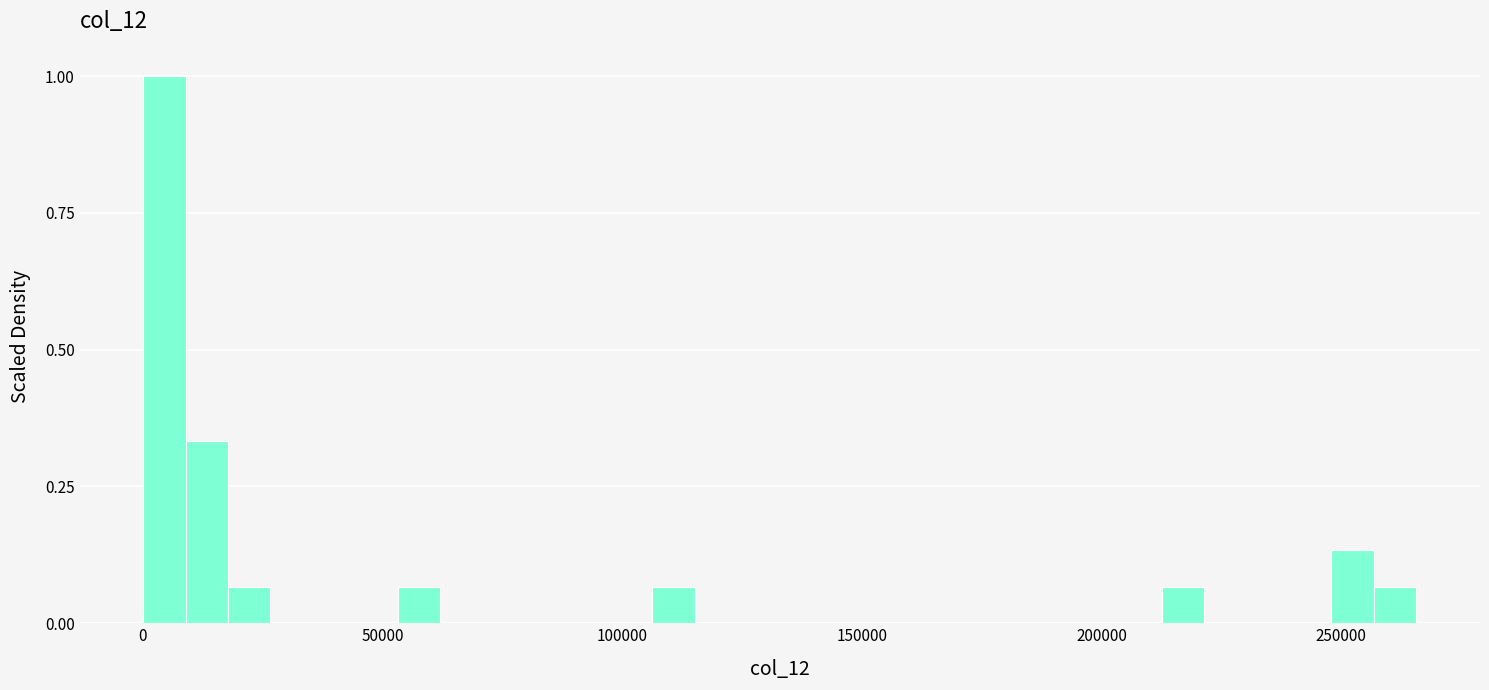

Read against the x-axis, roughly where is the centre of the tallest bar?

5000